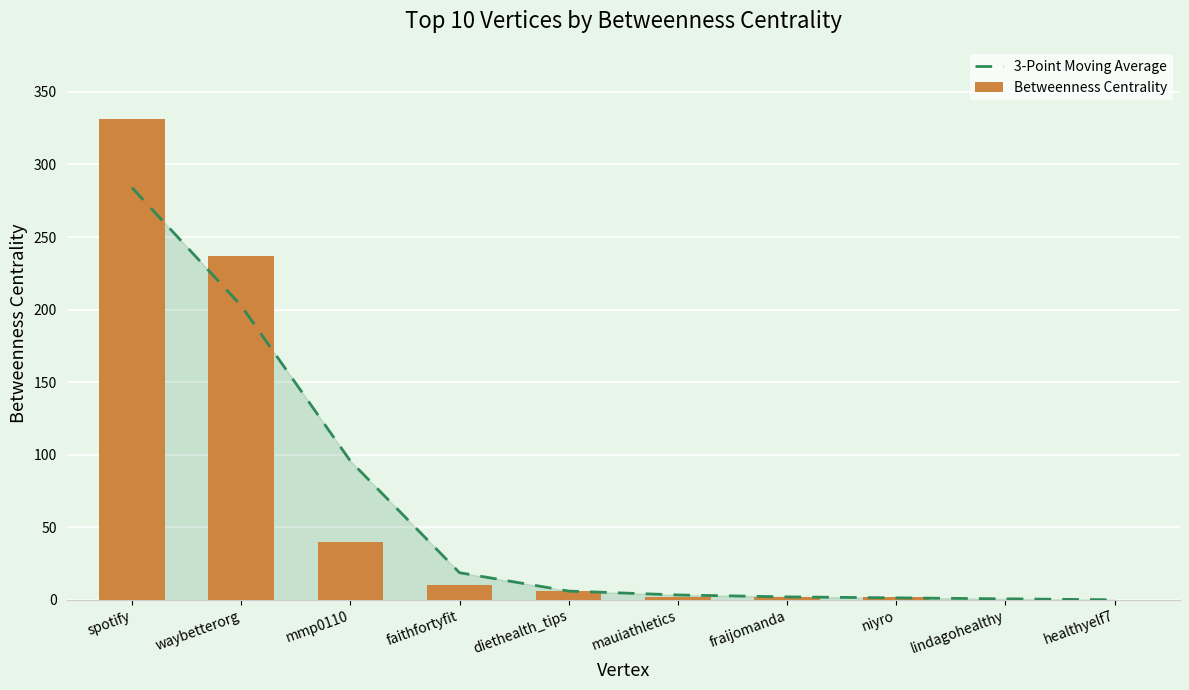

What are all the series names shown in the legend?

3-Point Moving Average, Betweenness Centrality